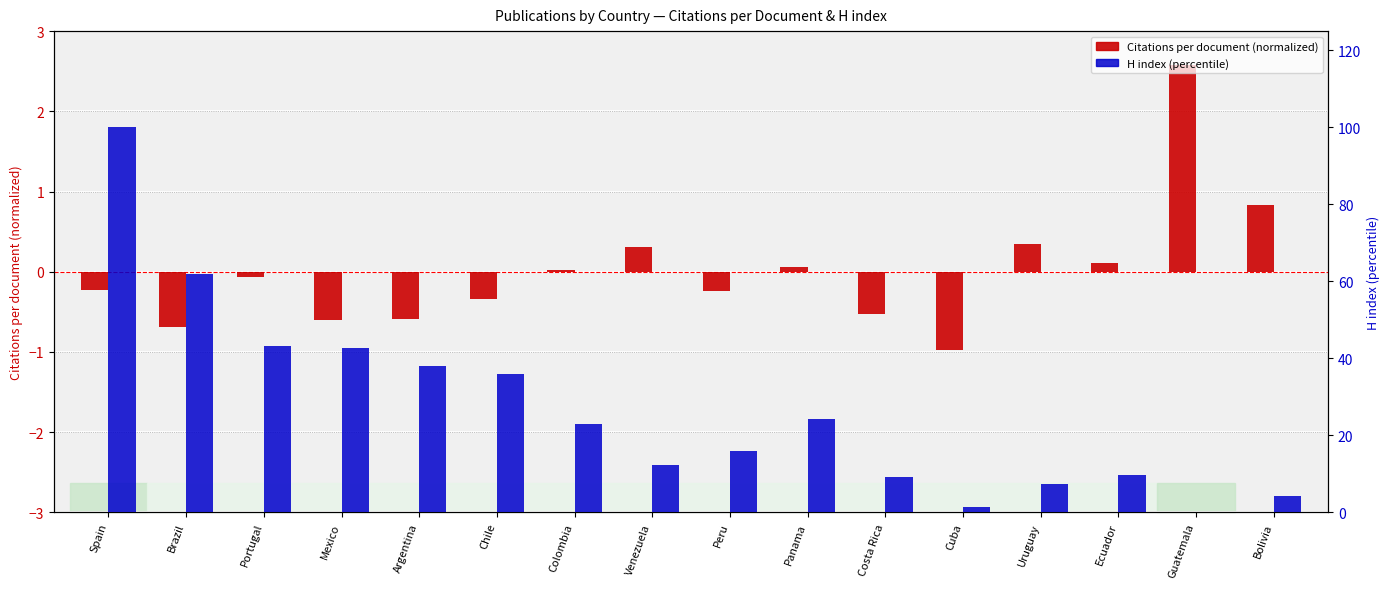

What position from the left is Cuba?

12